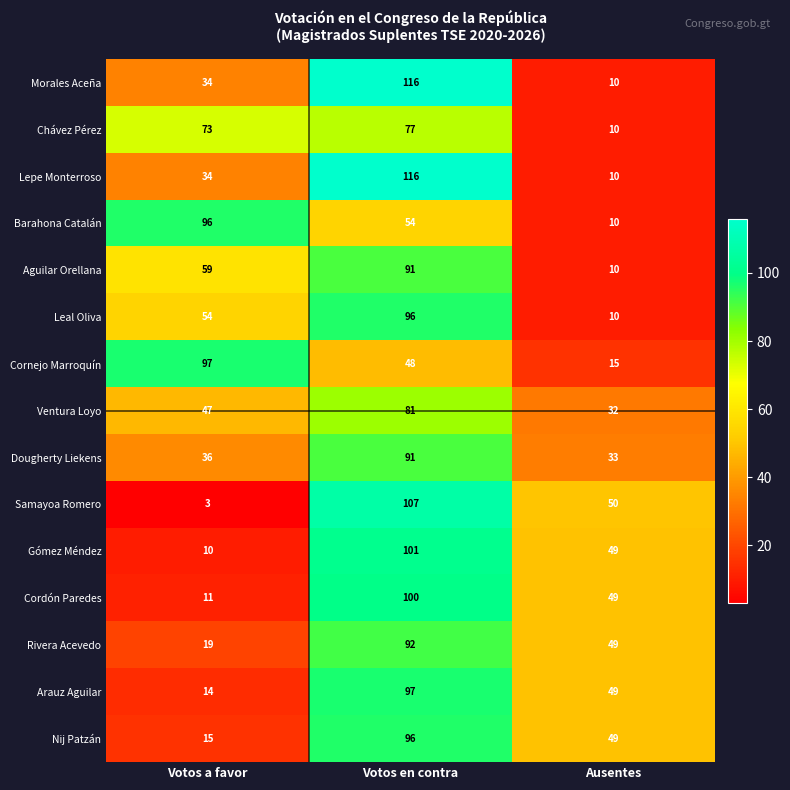

At which category does the chart reach its peak across all series?

Votos en contra